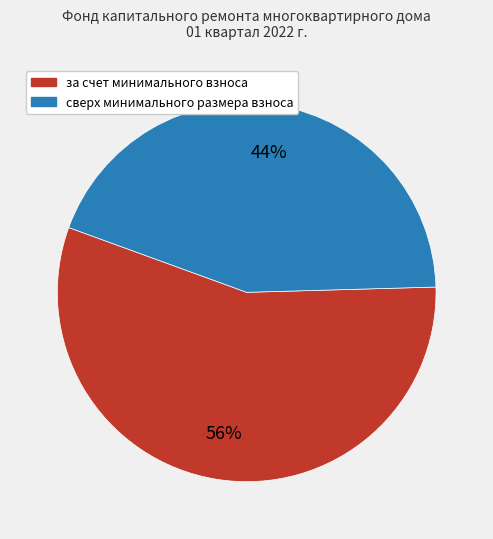

To the nearest percent, what is the average slice percentage?

50%